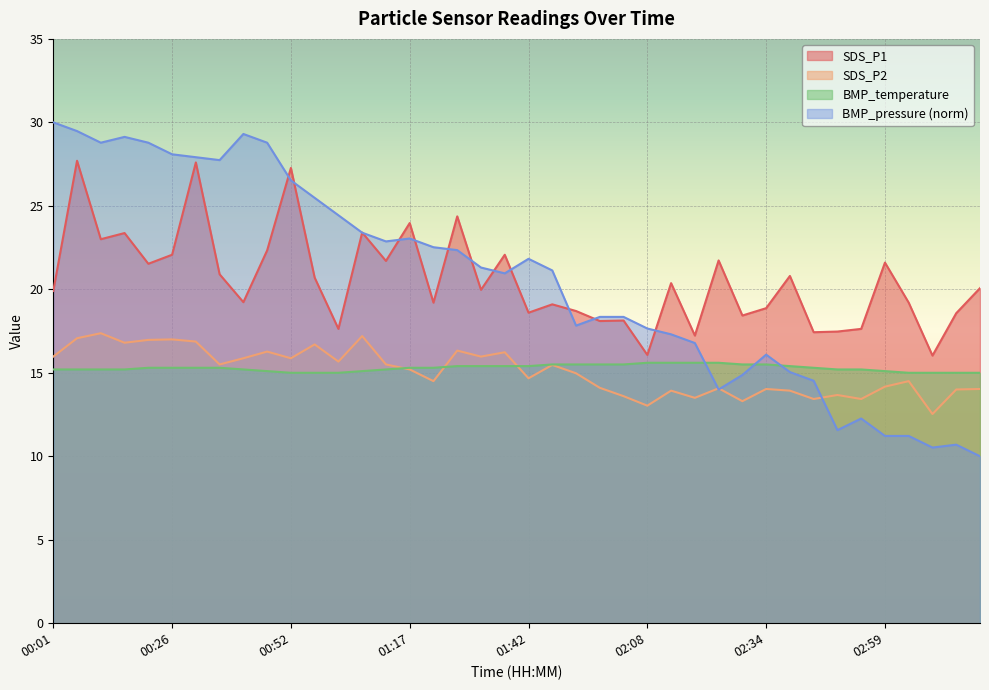

Which has a higher value, 03:19 or 02:54?

03:19